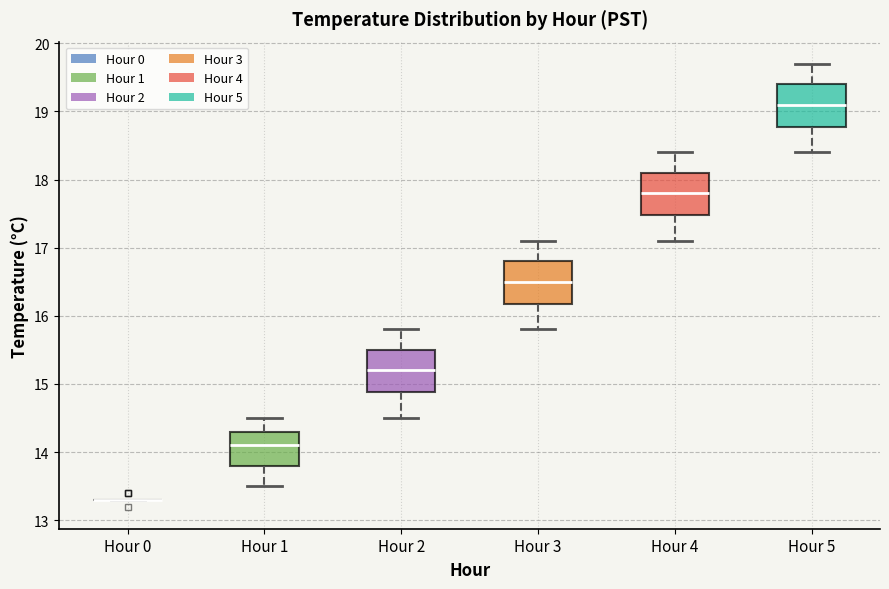

Where is the lower edge of the box for Hour 2 on the y-axis? The values are not printed on the chart, so give them approximately, as read against the axis.

14.9